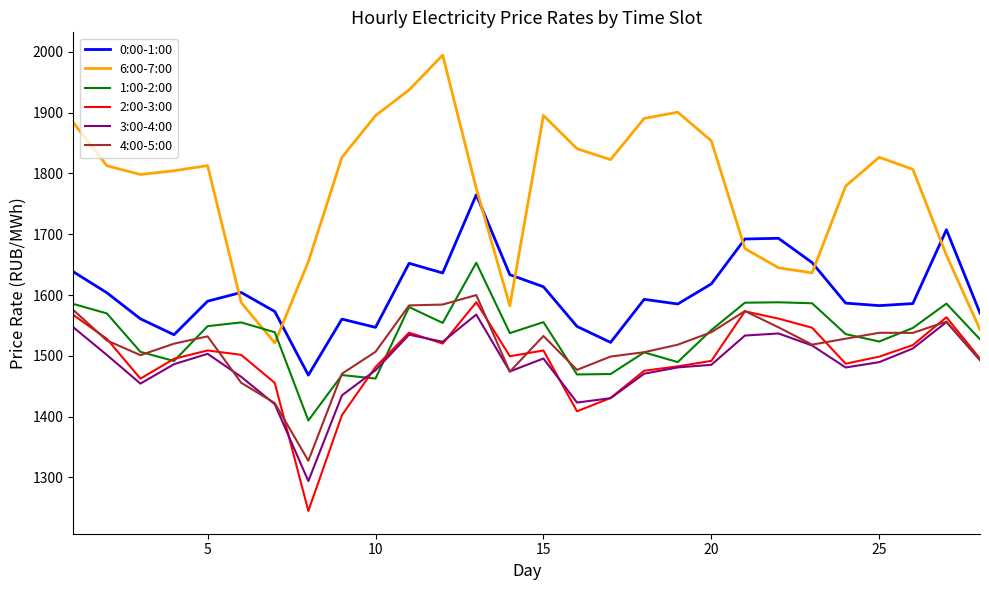

List the series in order of their peak value, lowest first.

3:00-4:00, 2:00-3:00, 4:00-5:00, 1:00-2:00, 0:00-1:00, 6:00-7:00